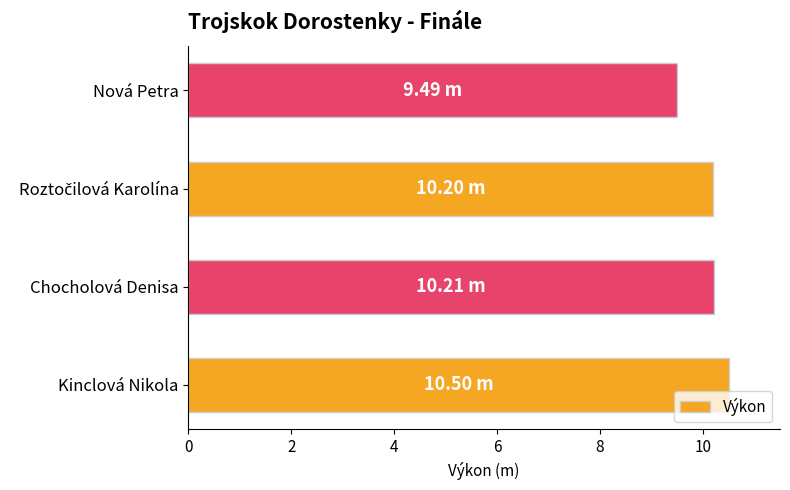

What is the sum of the values at Kinclová Nikola and Chocholová Denisa?

20.7